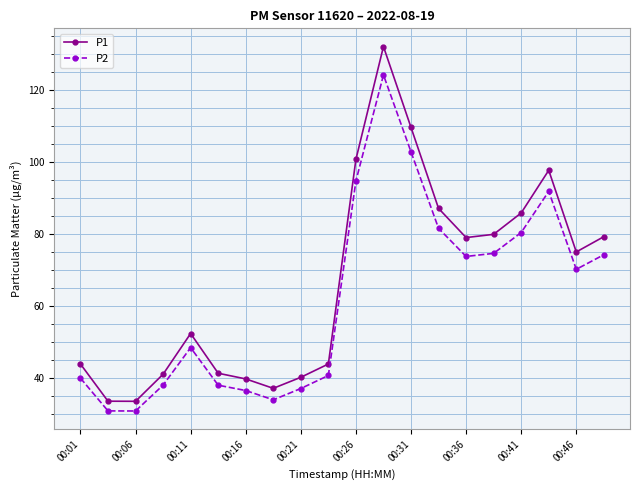

True or false: P2 and P1 cross at least once.

False